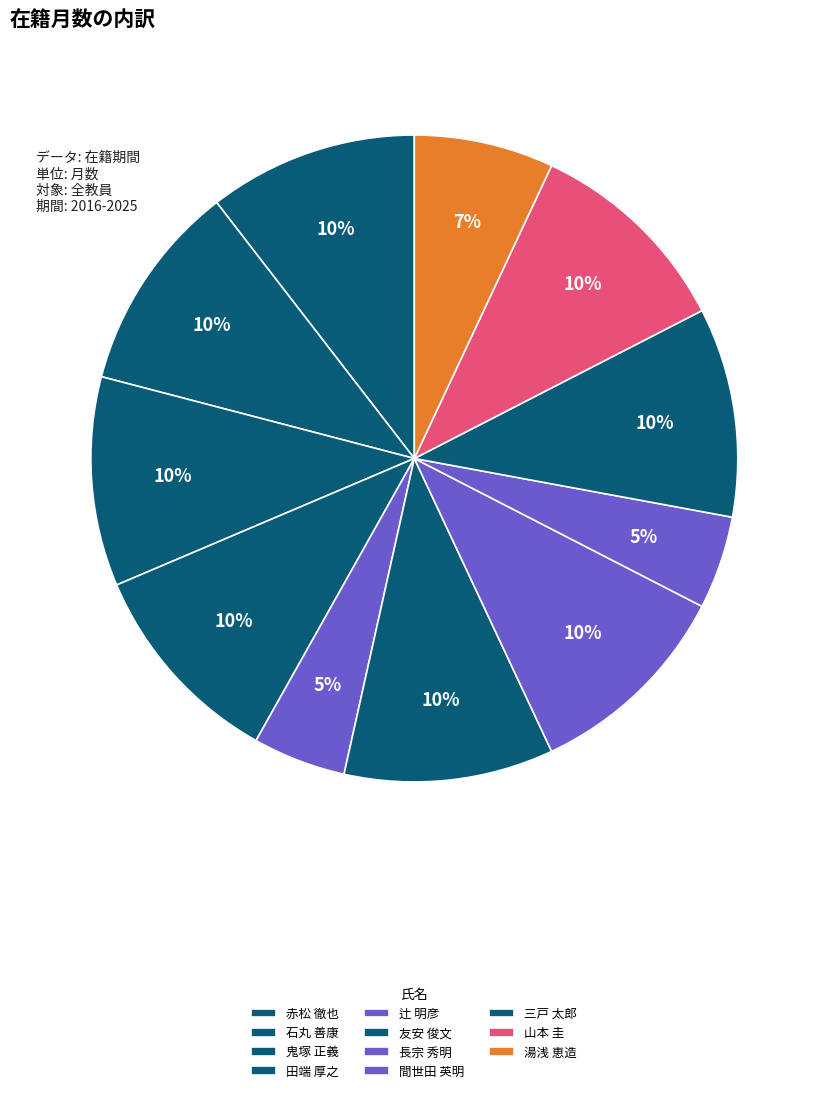

Rank the categories by value from lowest to highest.

辻 明彦, 間世田 英明, 湯浅 恵造, 赤松 徹也, 石丸 善康, 鬼塚 正義, 田端 厚之, 友安 俊文, 長宗 秀明, 三戸 太郎, 山本 圭